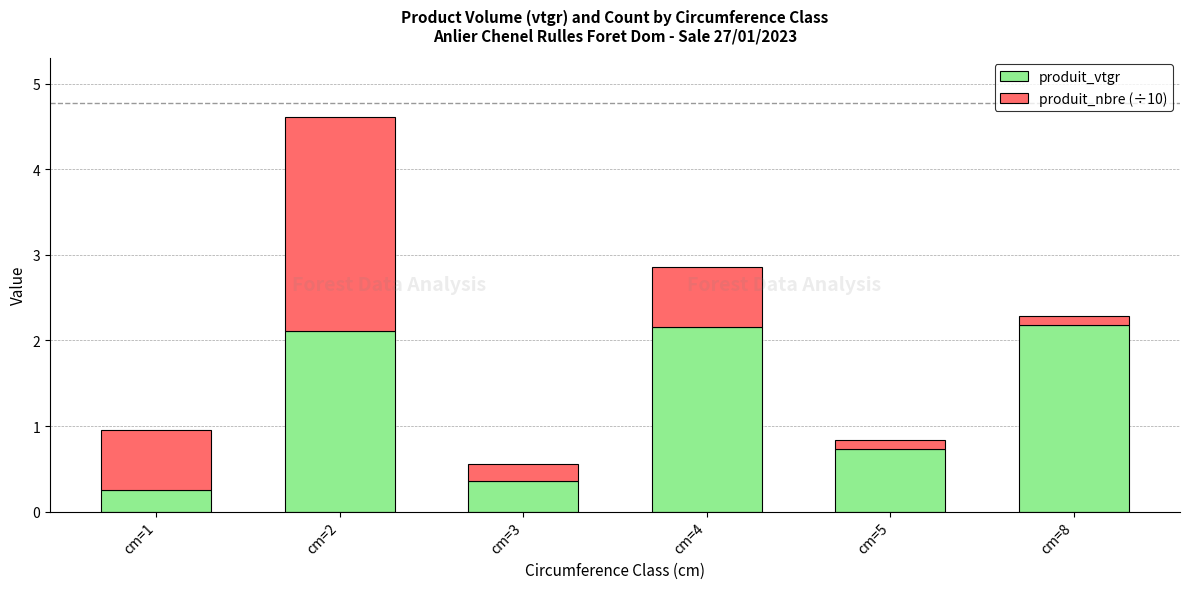

What is the difference between the produit_vtgr values at cm=2 and cm=5?

1.4